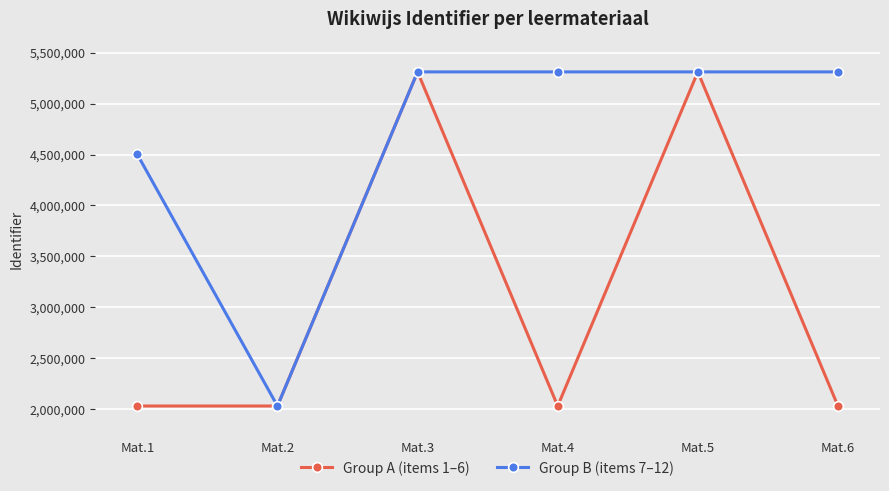

Does the chart have visible grid lines?

Yes